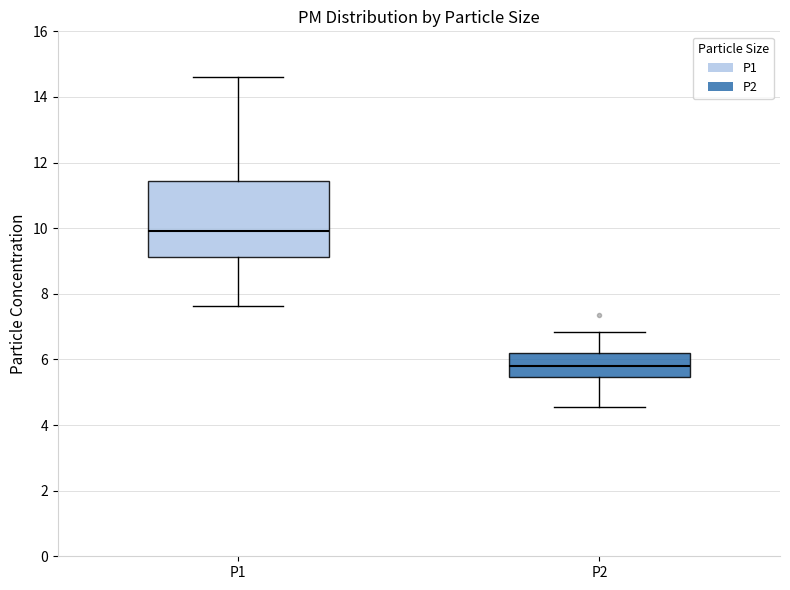

Comparing the boxes themselves (not the whiskers), which one is the tallest?

P1